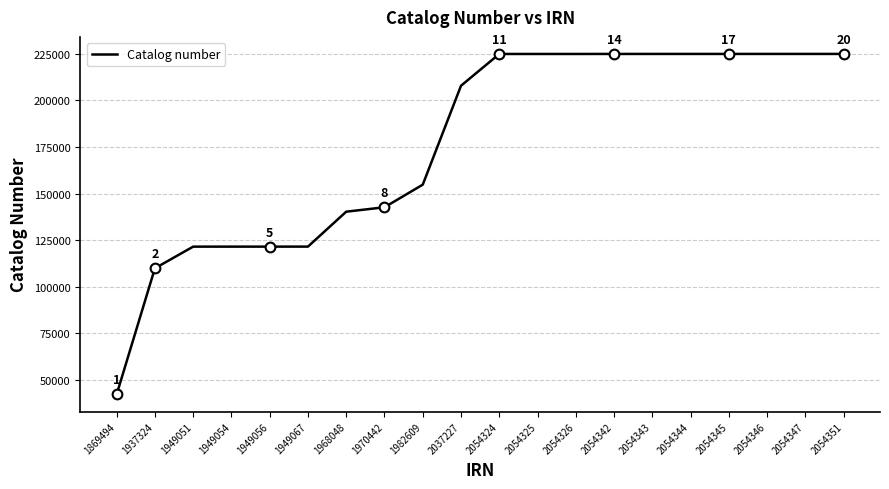

Count the number of categories in the chart.

20